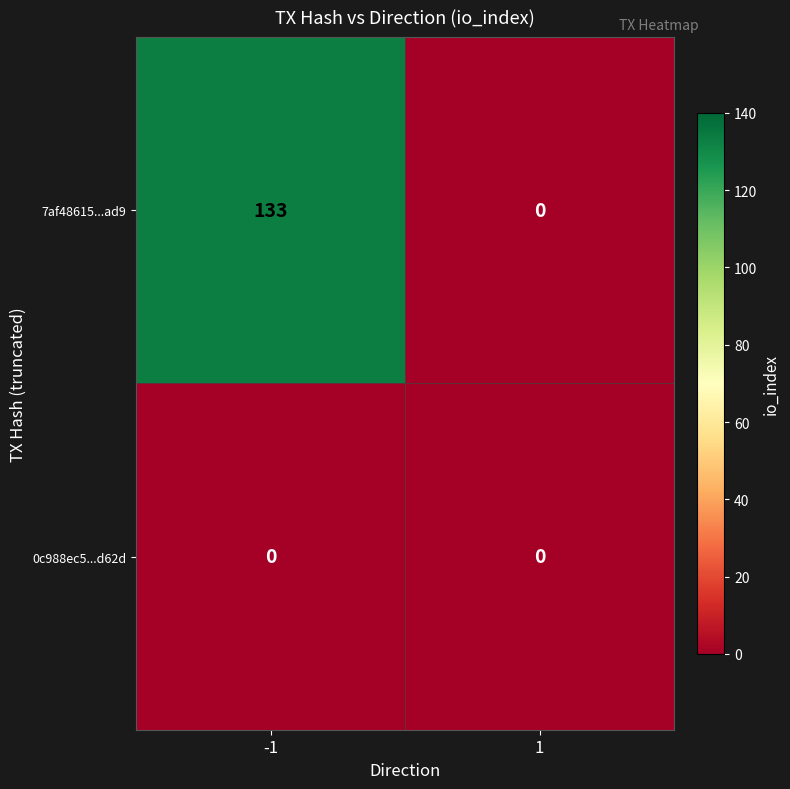

Which series has the widest spread of values?

7af48615...ad9